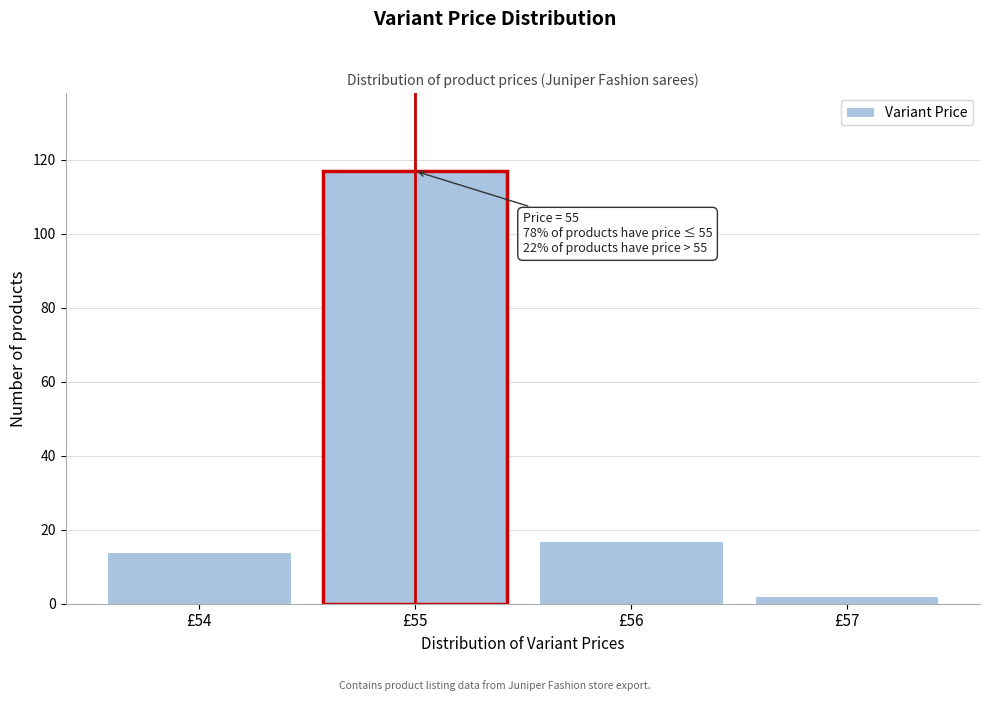

Reading left to right, list all the values displayed in this chart.

£54=14	£55=117	£56=17	£57=2